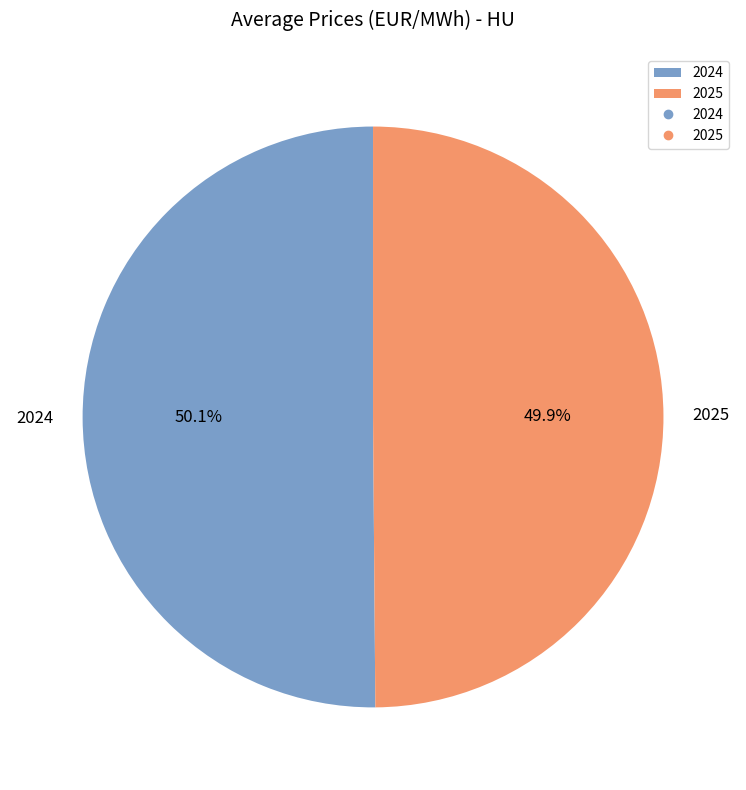

What is the total percentage of 2024 and 2025?

100.0%